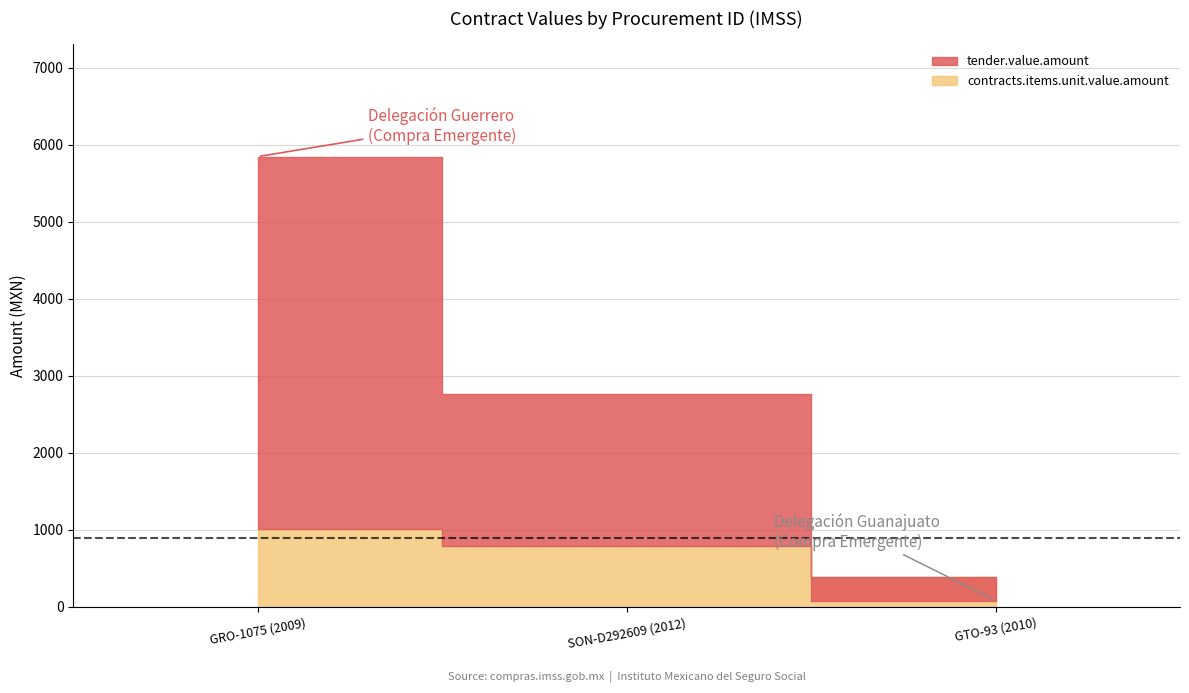

What is the approximate value of contracts.items.unit.value.amount at GRO-1075-7134-3358484?

1016.6